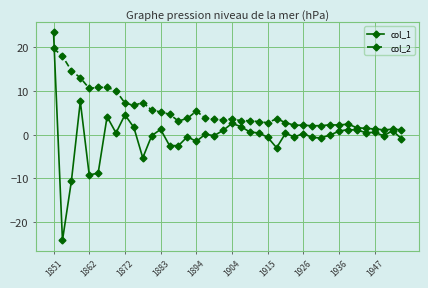

What is the value of the col_2 point at the 19th from the left?

3.5